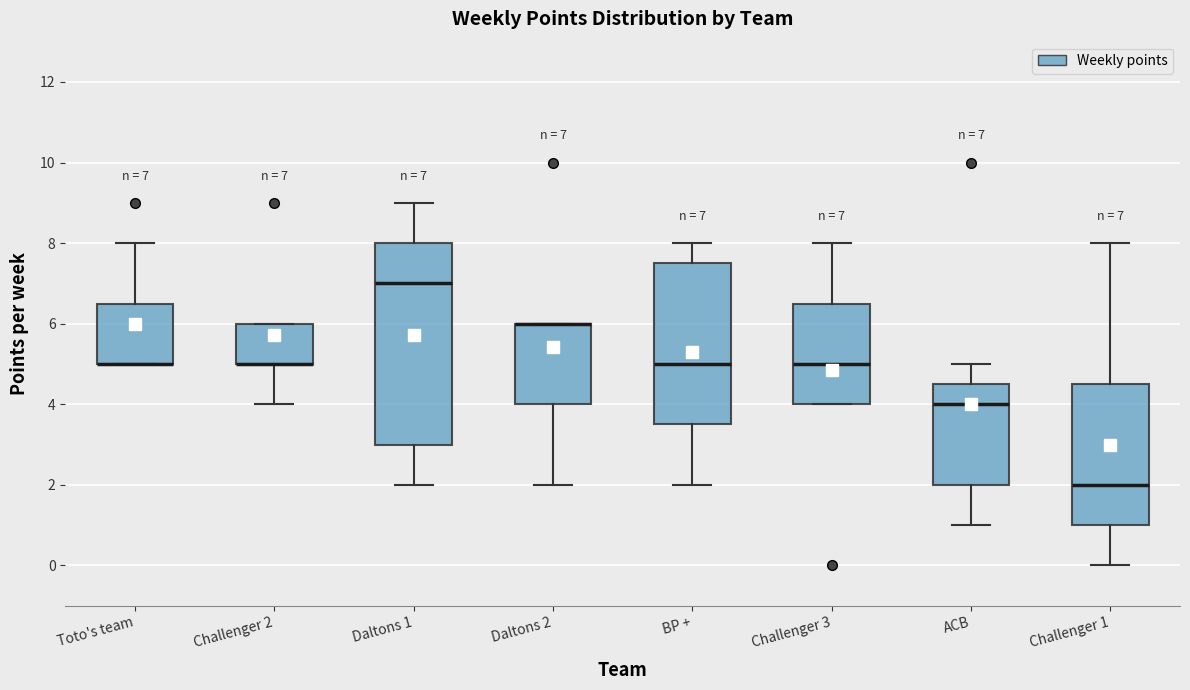

Comparing the boxes themselves (not the whiskers), which one is the tallest?

Daltons 1